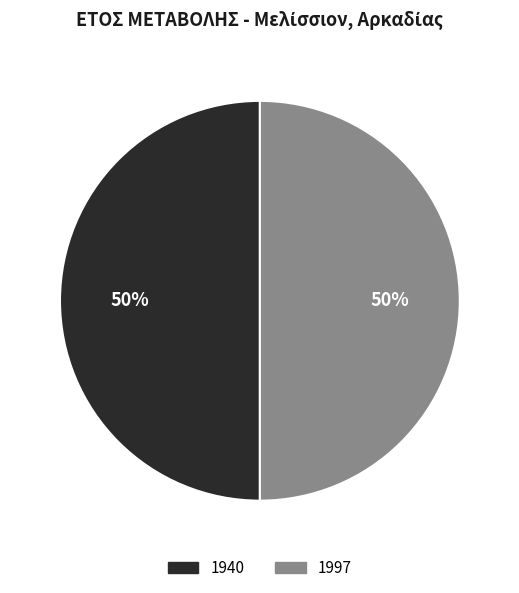

How many slices are in this pie chart?

2